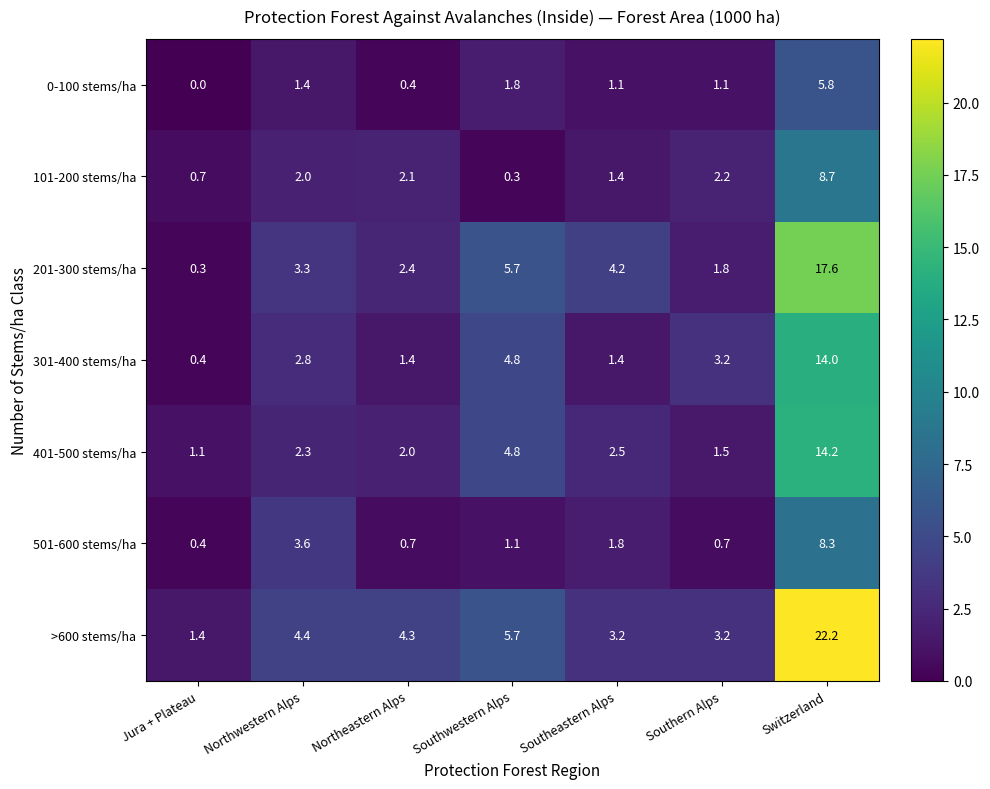

The 201-300 stems/ha series shows 4.2 at Southeastern Alps. True or false?

True